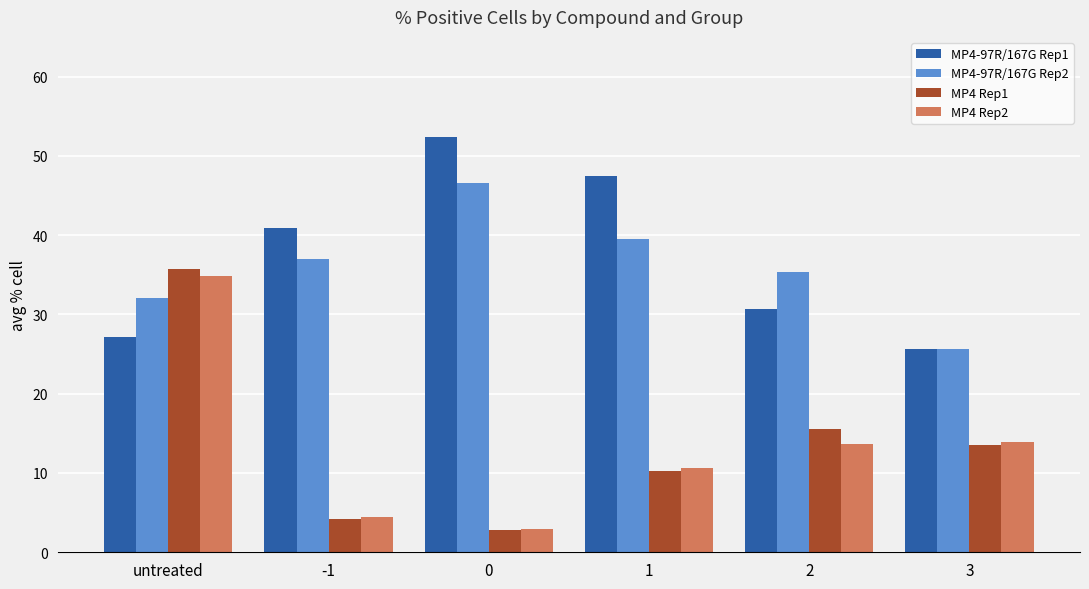

What is the minimum value for MP4-97R/167G Rep2?

25.7